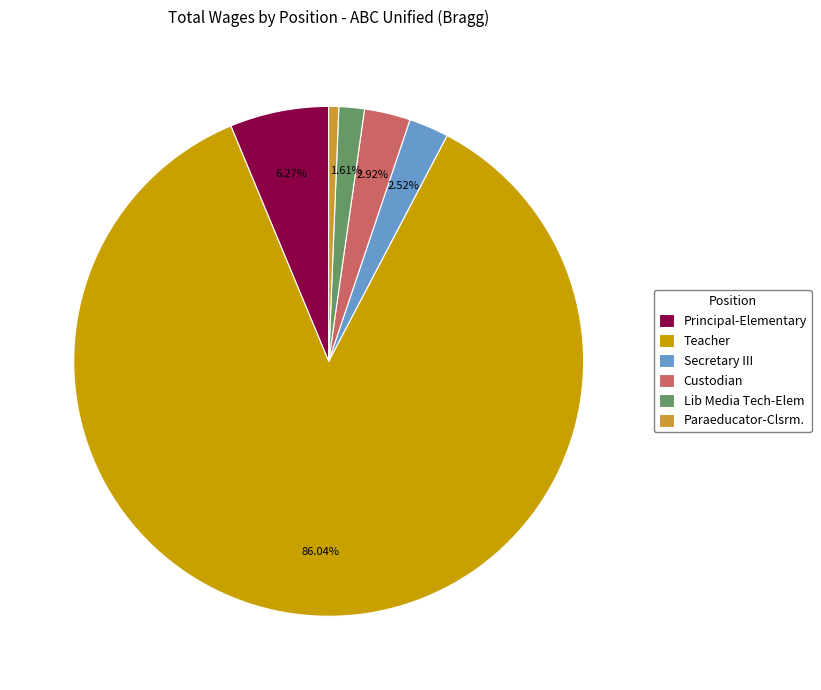

Which slice is the largest?

Teacher